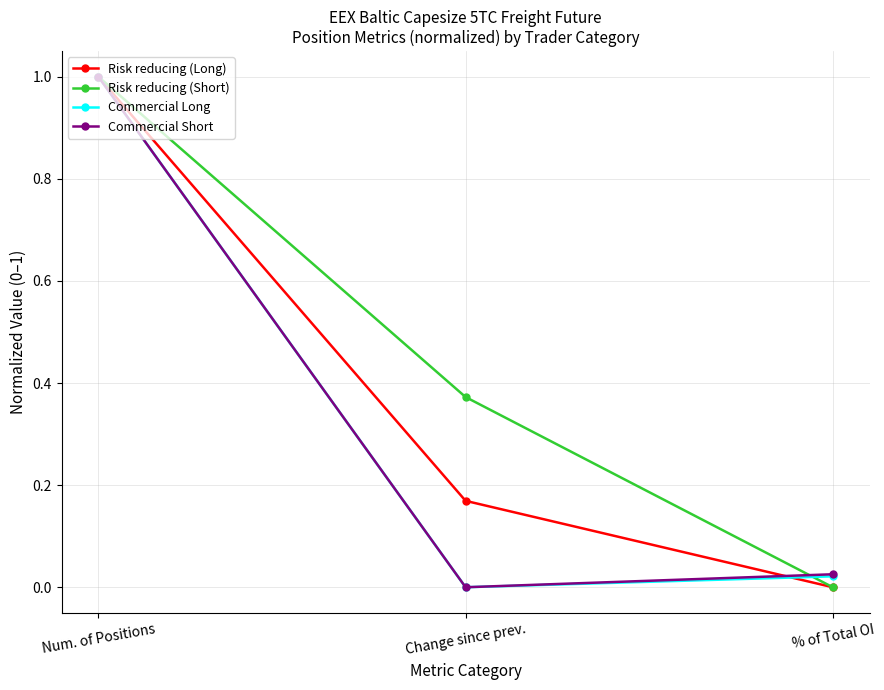

Which series has the largest total across all categories?

Risk reducing (Short)